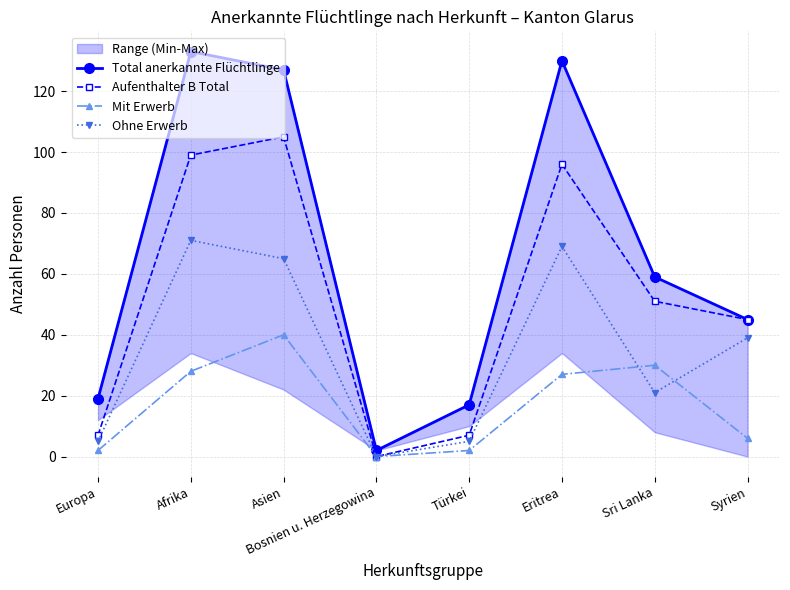

Between Türkei and Sri Lanka, which is larger?

Sri Lanka